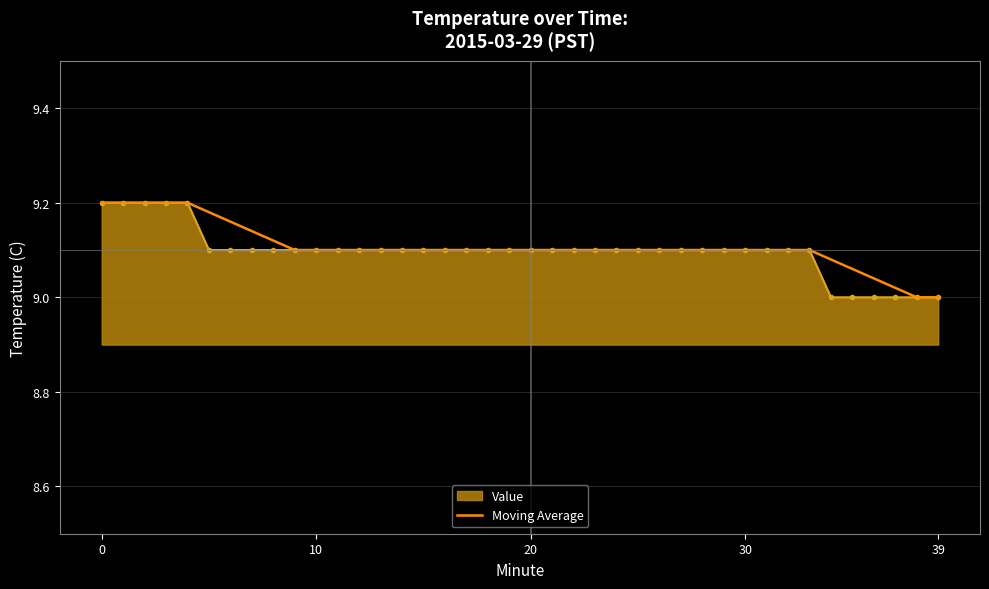

What are all the series names shown in the legend?

Value, Moving Average